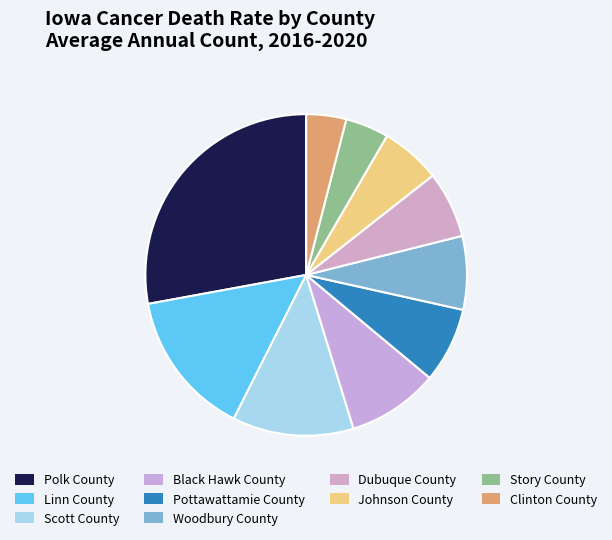

Count the number of slices in the pie.

10